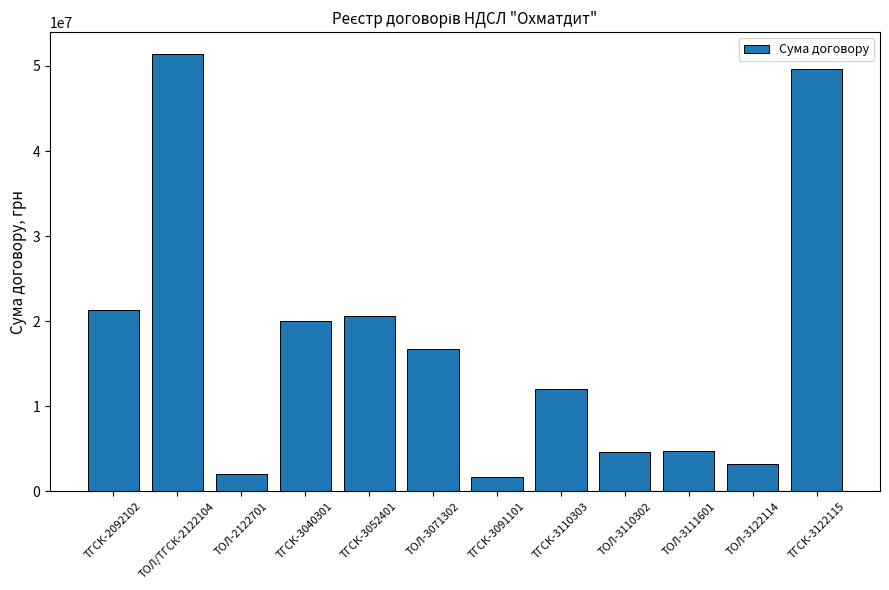

What is the difference between the values at ТГСК-2092102 and ТГСК-3091101?

19568029.4